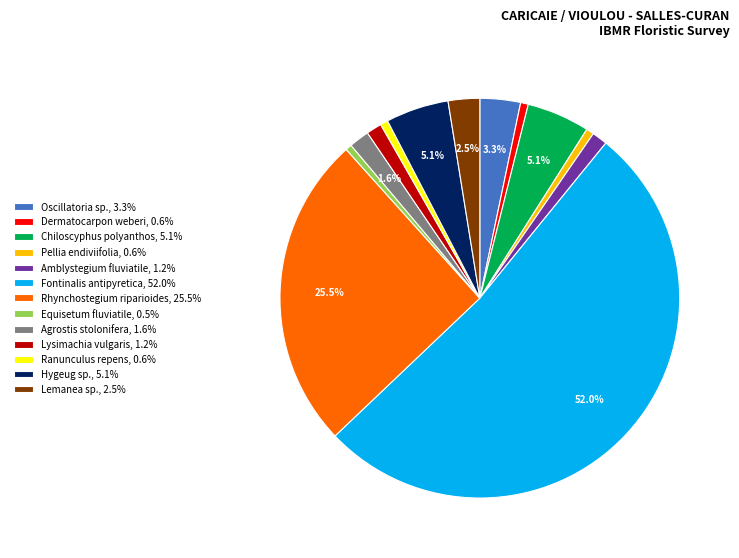

True or false: Hygeug sp. accounts for 11% of the total.

False